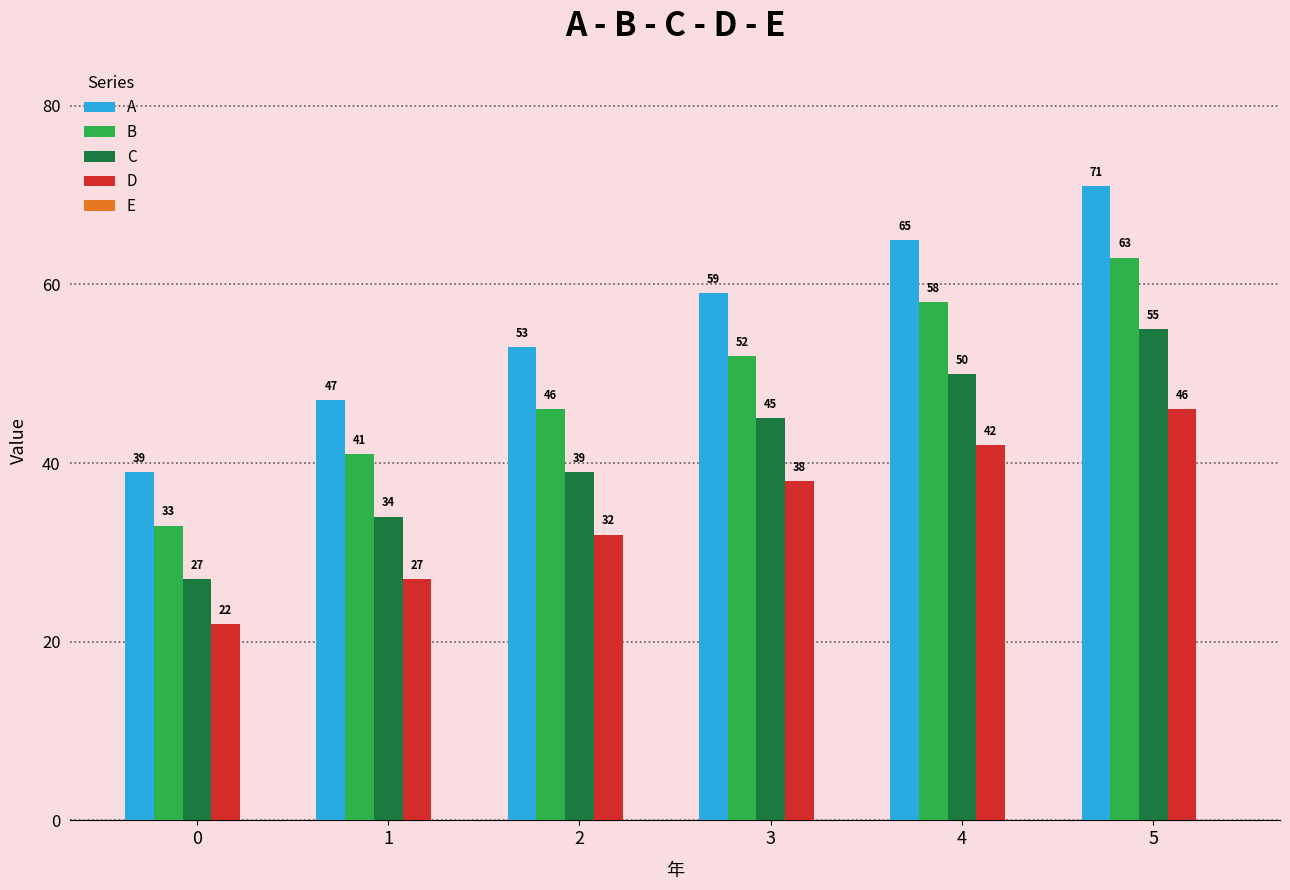

What is the total value across all series at 2?

170